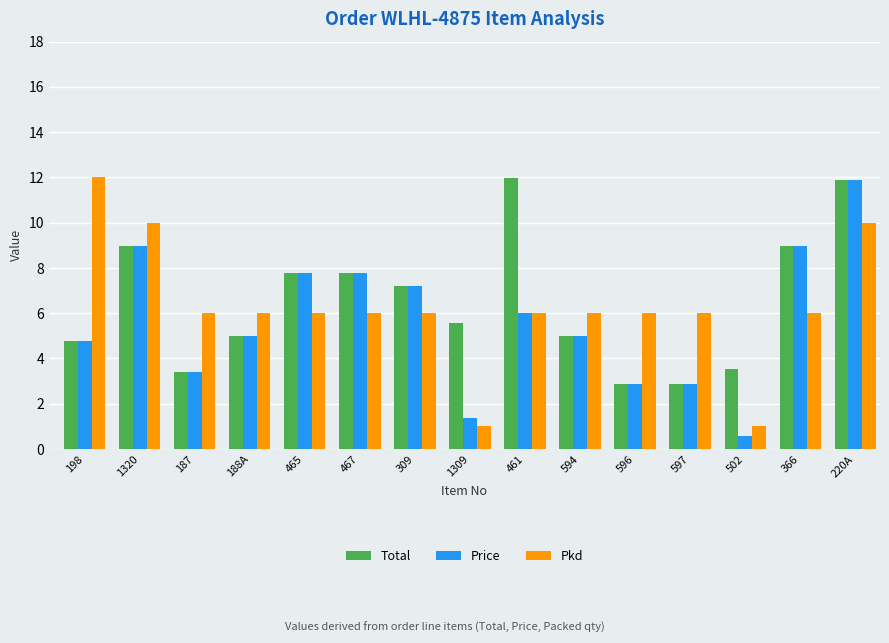

List the series in order of their overall mean, lowest first.

Price, Pkd, Total